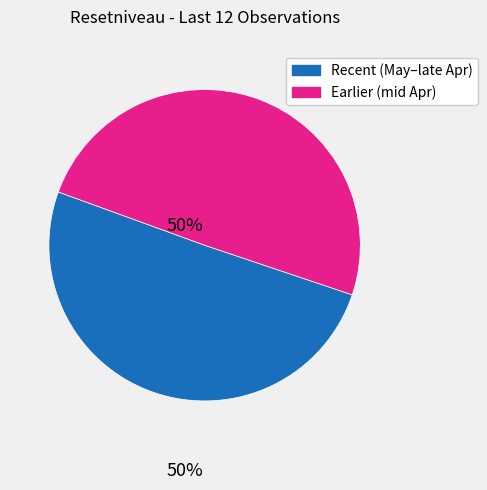

What is the largest slice in the pie chart?

Recent (May–late Apr)